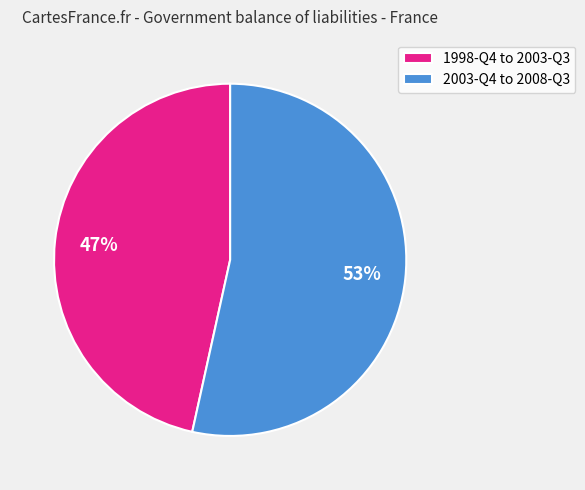

The 2003-Q4 to 2008-Q3 slice represents 53% of the pie. True or false?

True